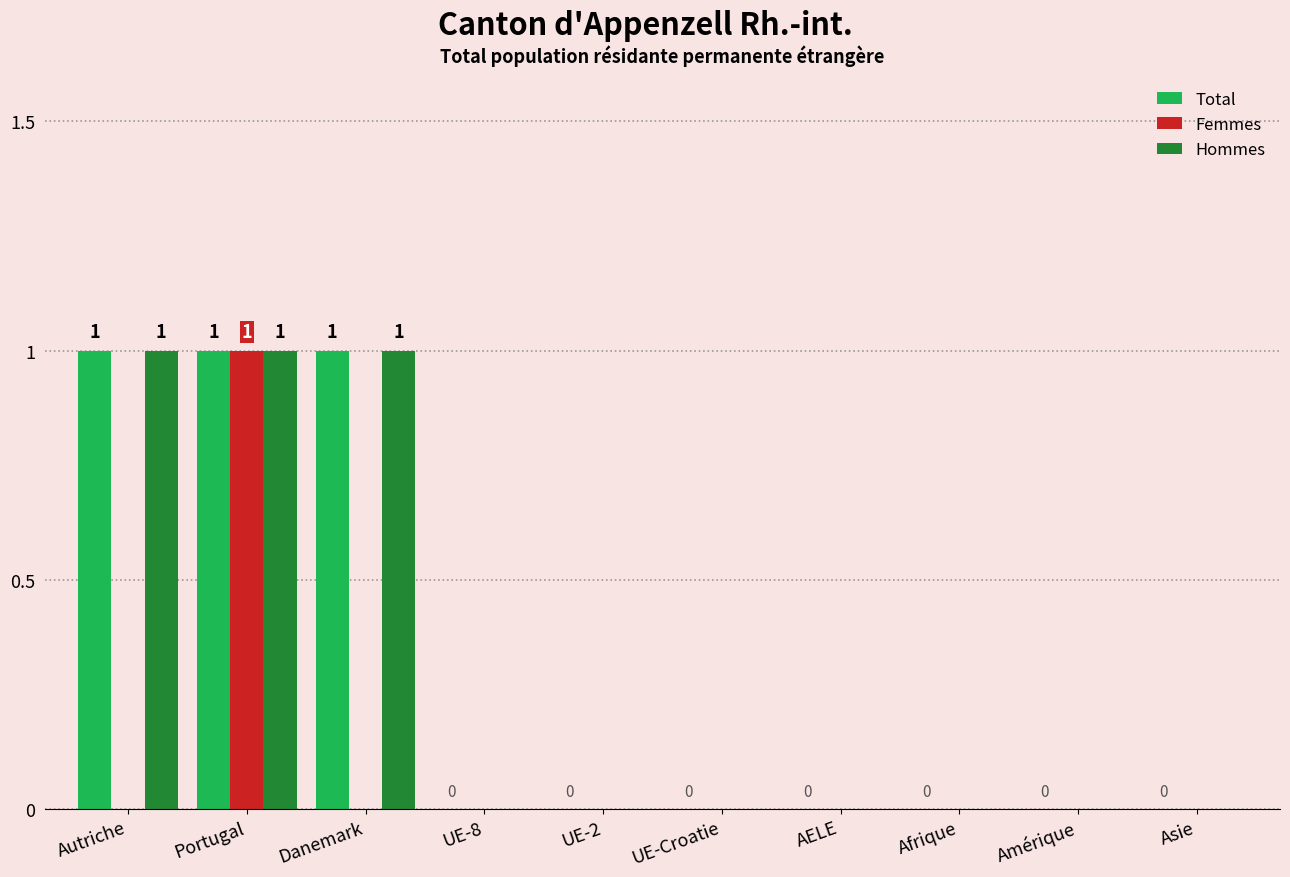

How many groups of bars are there?

10